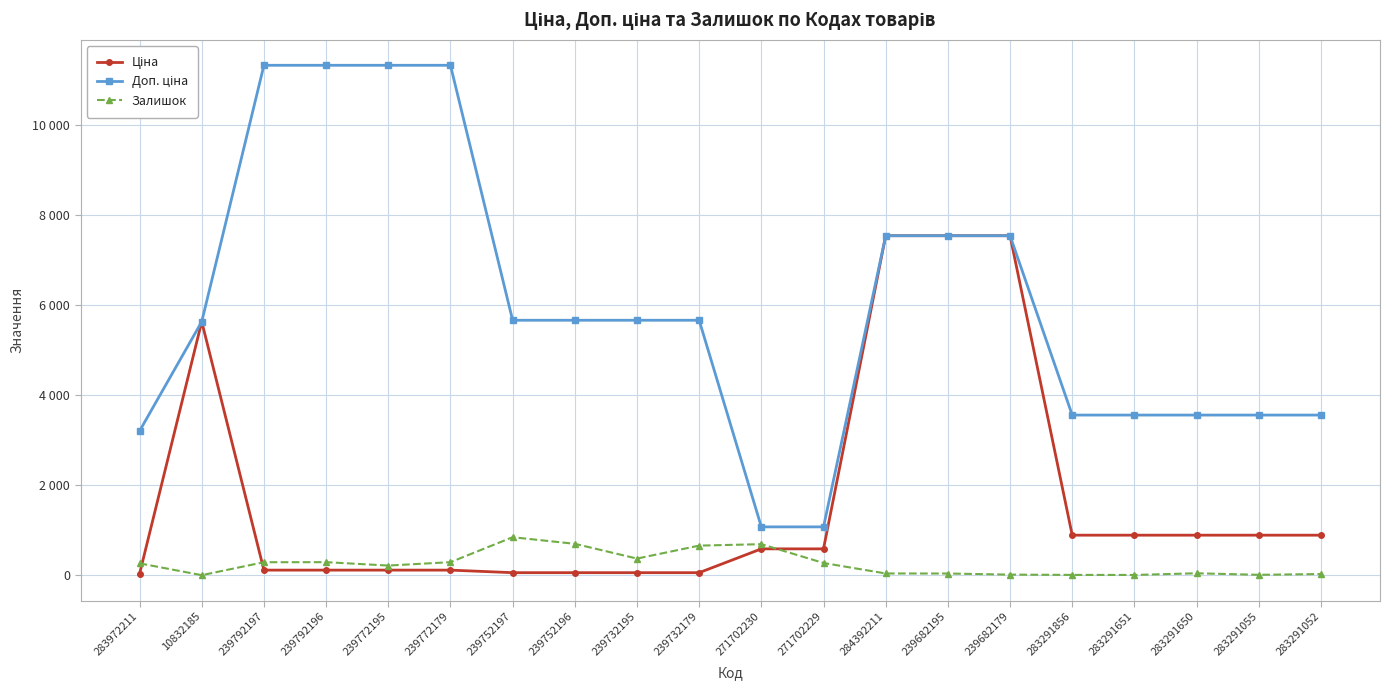

Is this an area chart (filled region under the line)?

No